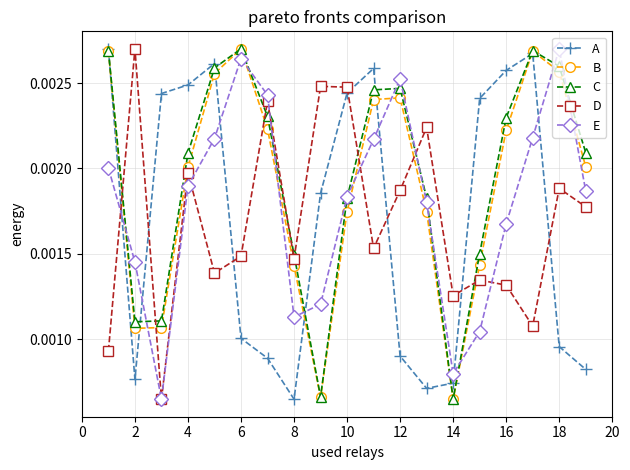

How many C values are between 0 and 1?

19